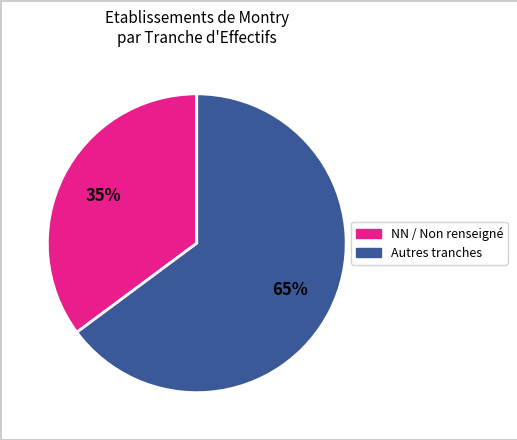

Is there any slice that represents more than half of the pie?

Yes